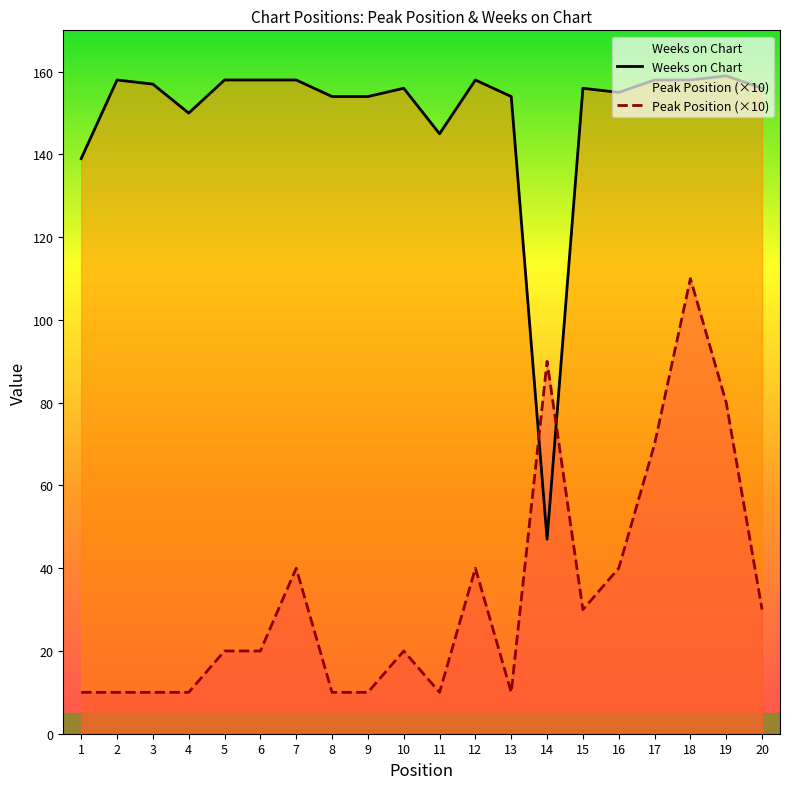

What are all the series names shown in the legend?

Peak Position, Weeks on Chart